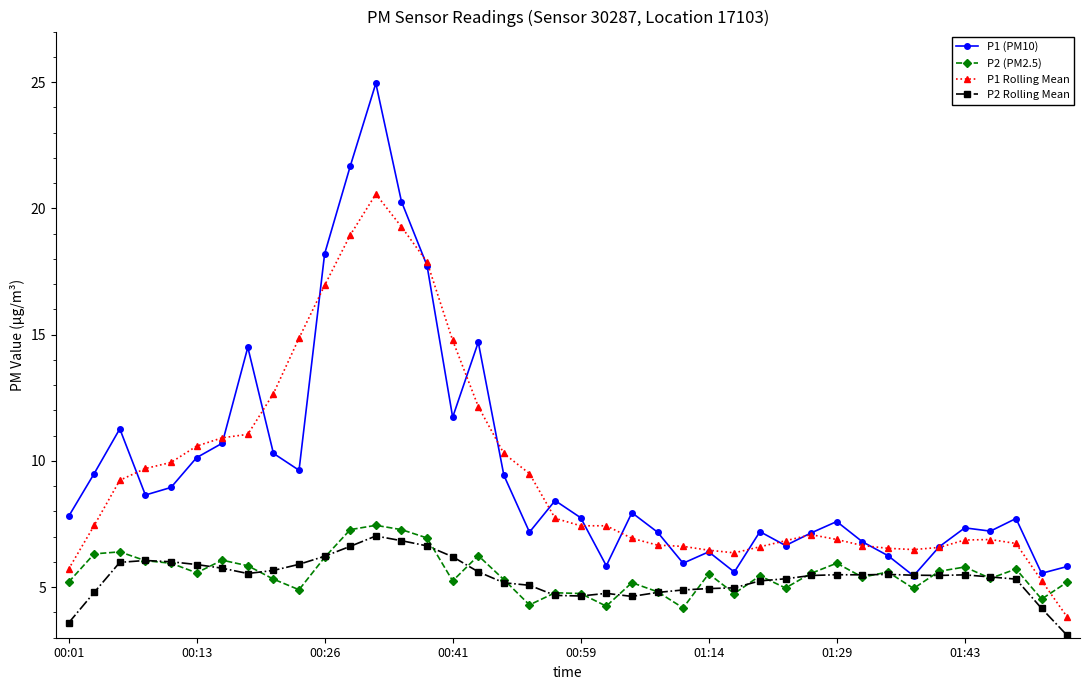

At how many categories does at least one series exceed 16?

5